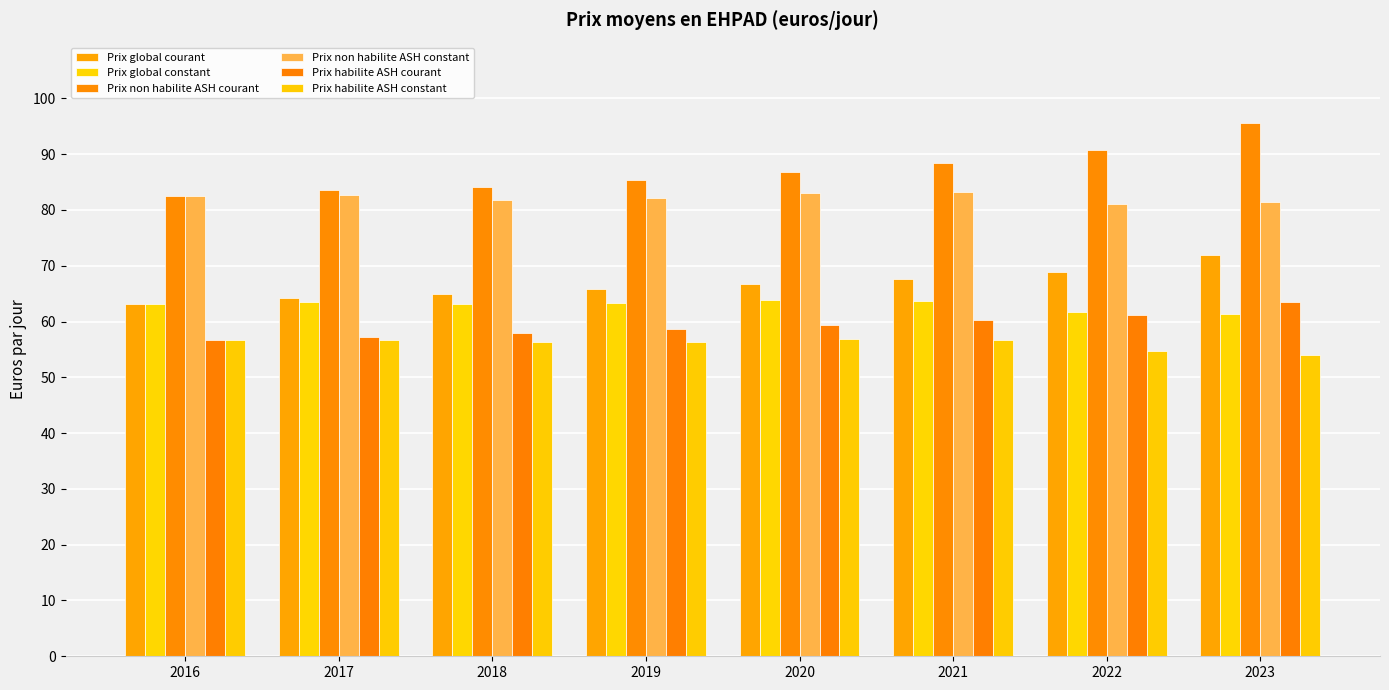

Reading left to right, transcribe all the data shown in this chart.

Prix global courant: 2016=63.1	2017=64.2	2018=65.0	2019=65.8	2020=66.7	2021=67.7	2022=69.0	2023=72.0
Prix global constant: 2016=63.1	2017=63.5	2018=63.1	2019=63.2	2020=63.8	2021=63.7	2022=61.7	2023=61.3
Prix non habilite ASH courant: 2016=82.5	2017=83.5	2018=84.1	2019=85.4	2020=86.8	2021=88.4	2022=90.7	2023=95.6
Prix non habilite ASH constant: 2016=82.5	2017=82.7	2018=81.8	2019=82.1	2020=83.0	2021=83.2	2022=81.1	2023=81.4
Prix habilite ASH courant: 2016=56.6	2017=57.2	2018=58.0	2019=58.6	2020=59.4	2021=60.2	2022=61.1	2023=63.5
Prix habilite ASH constant: 2016=56.6	2017=56.6	2018=56.3	2019=56.4	2020=56.8	2021=56.6	2022=54.7	2023=54.1